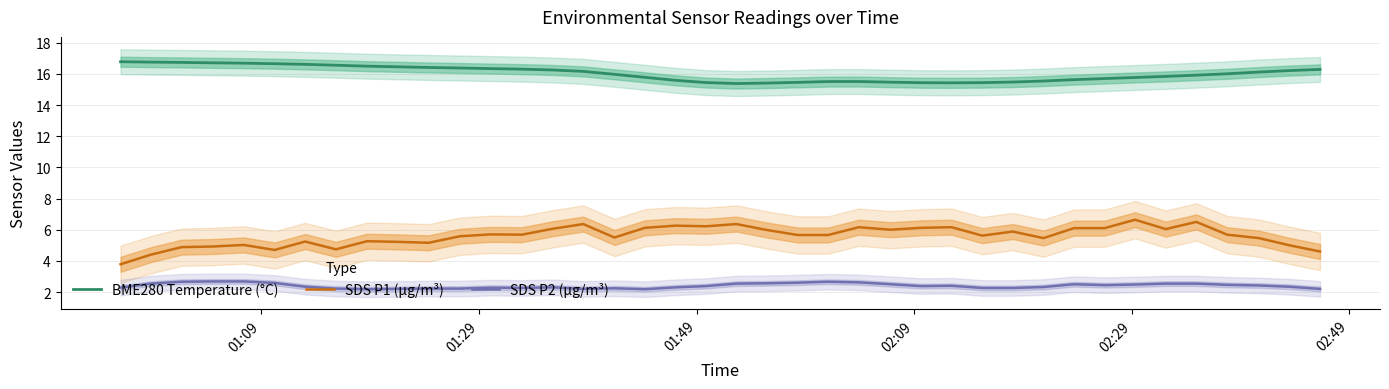

What is the greatest value displayed?

16.8